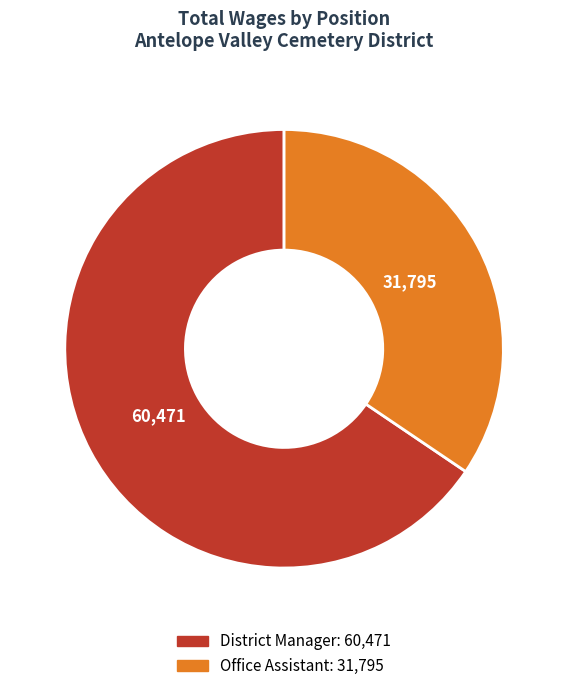

The District Manager slice represents 78% of the pie. True or false?

False